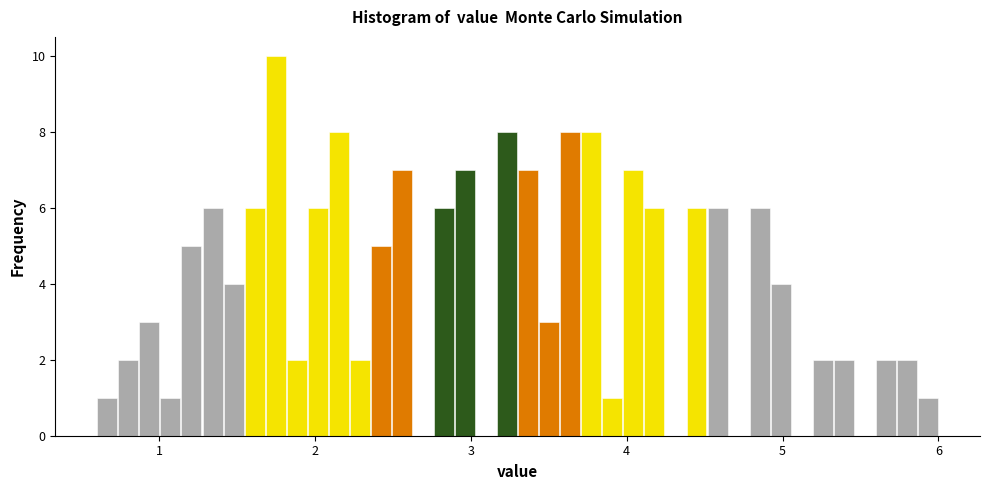

Around what value on the x-axis is the tallest bar? Give the approximate position of its centre, as read against the axis.

1.7